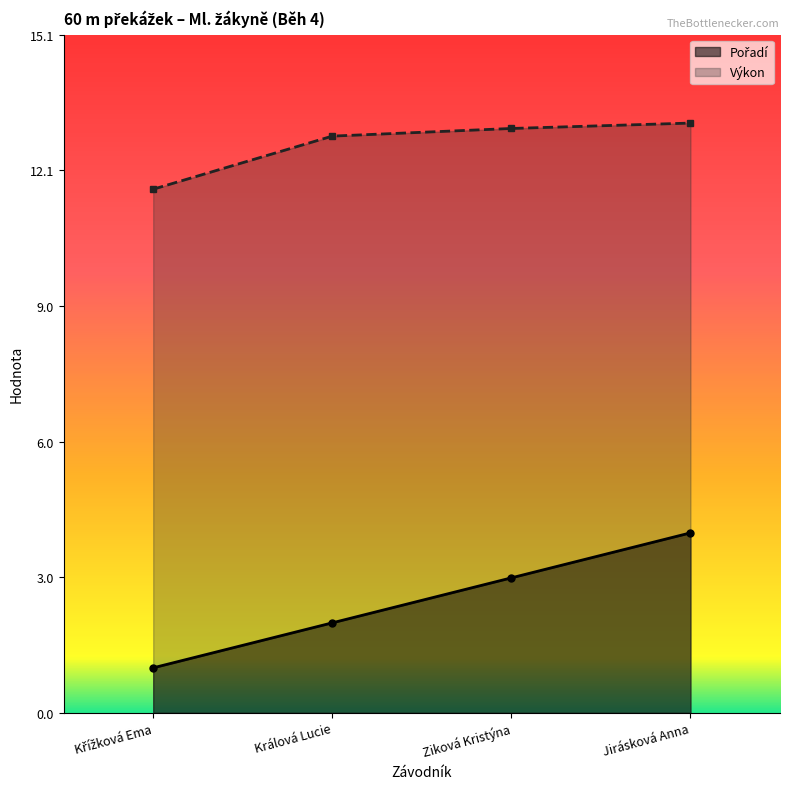

True or false: Výkon and Pořadí intersect in this chart.

False